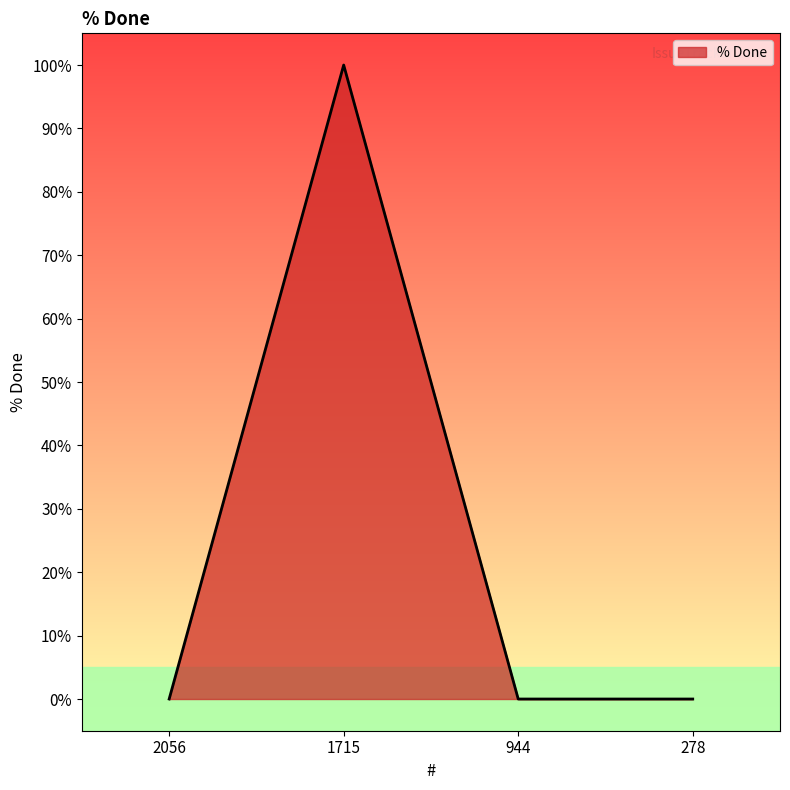

Reading left to right, extract all data points from this chart.

2056=0	1715=100	944=0	278=0